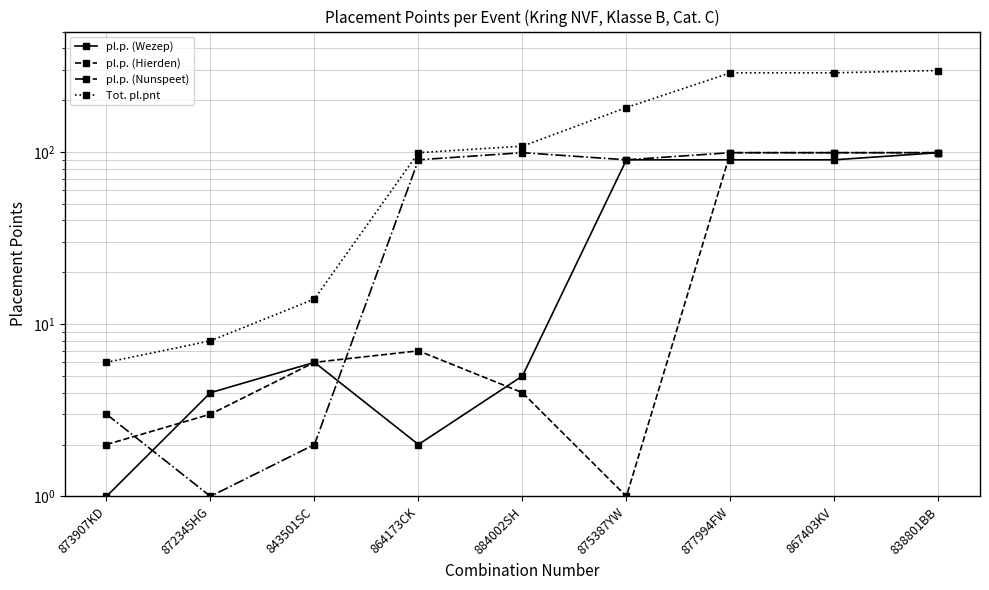

How many data points in pl.p. (Wezep) are above 6?

4